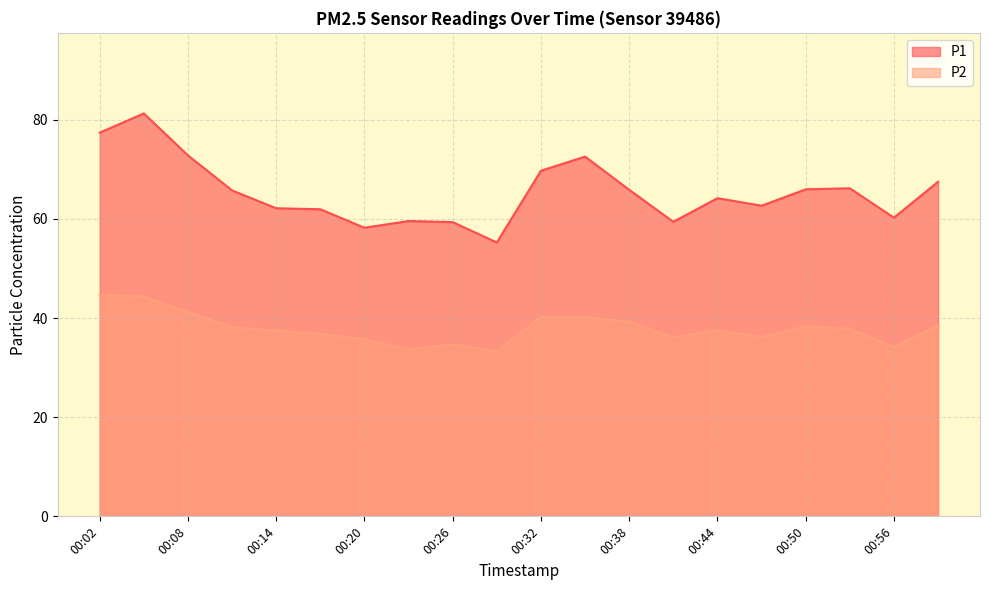

Rank the series at 00:32 from highest to lowest value.

P1, P2